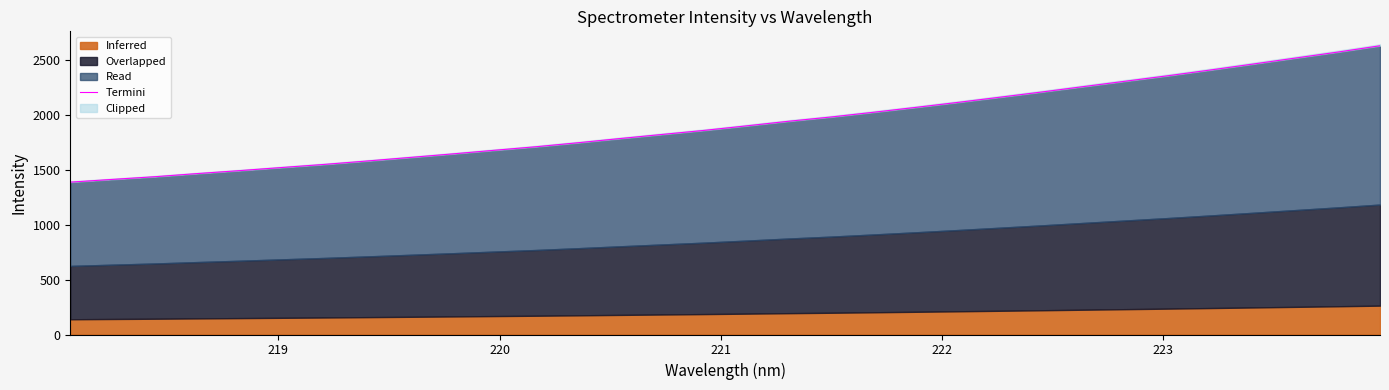

The value at 23 is 1256.7. True or false?

False